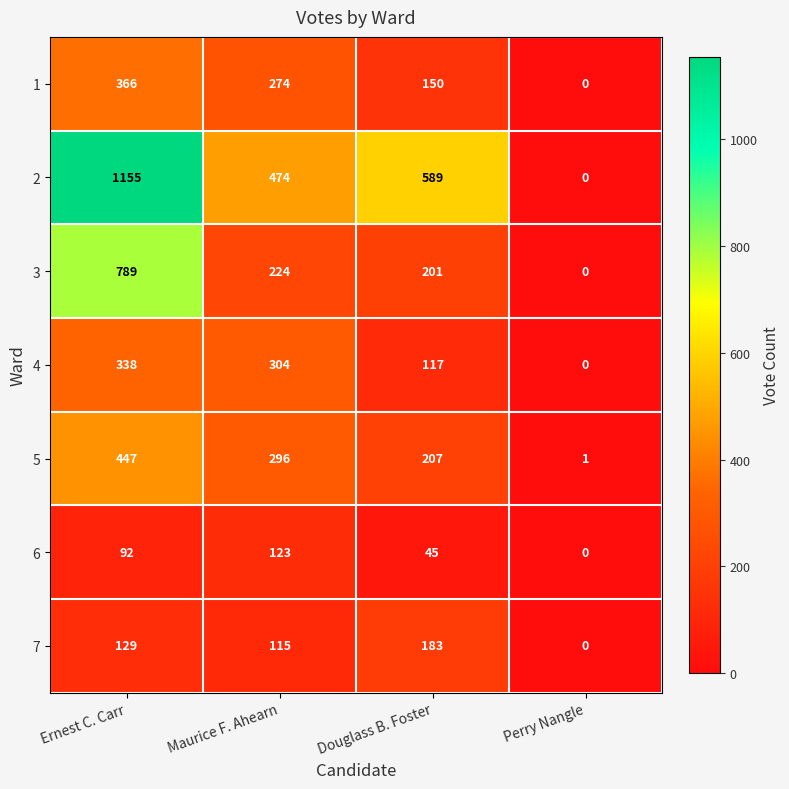

Reading right to left, list all the values displayed in this chart.

1: 0	150	274	366
2: 0	589	474	1155
3: 0	201	224	789
4: 0	117	304	338
5: 1	207	296	447
6: 0	45	123	92
7: 0	183	115	129